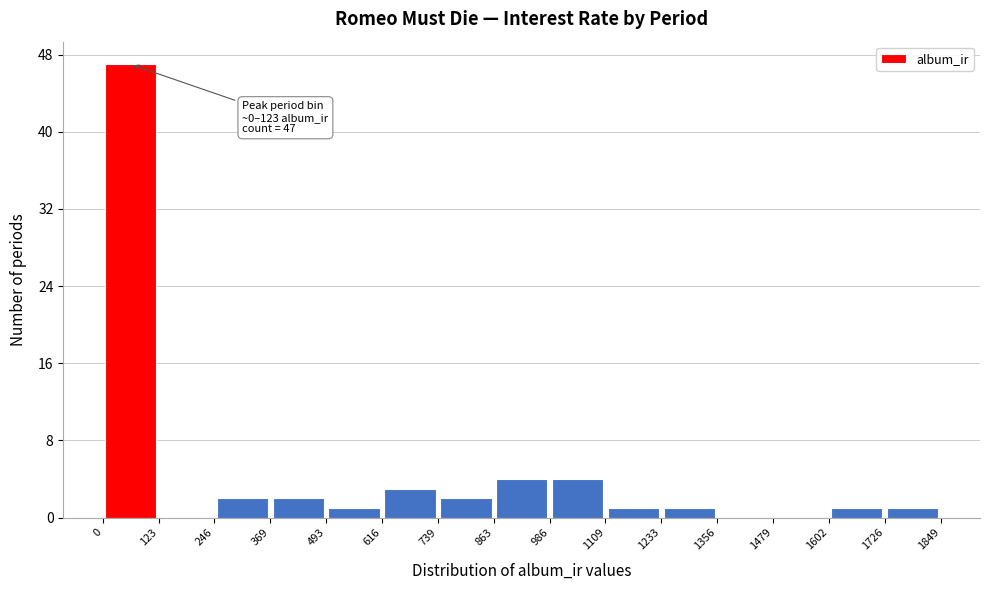

Over which range of the x-axis is the bar tallest?

0 to 123